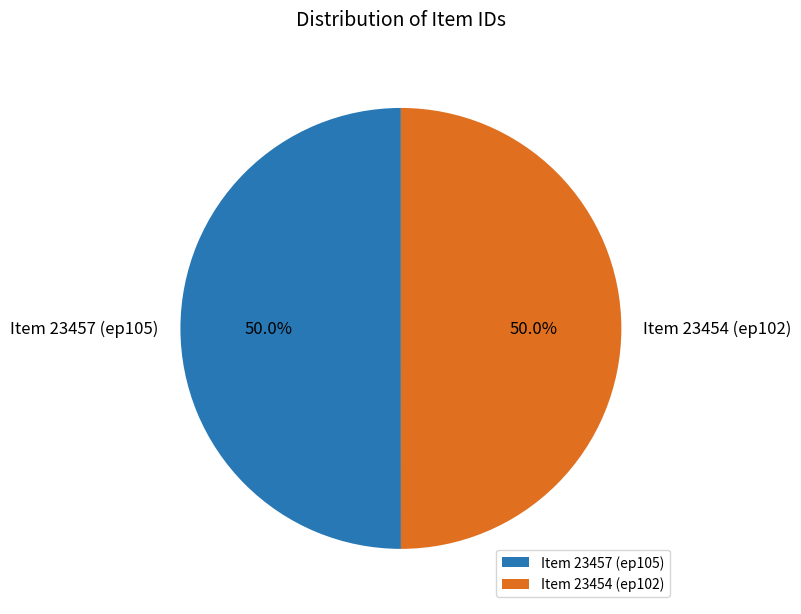

What is the ratio of the value at Item 23457 (ep105) to the value at Item 23454 (ep102)?

1.0